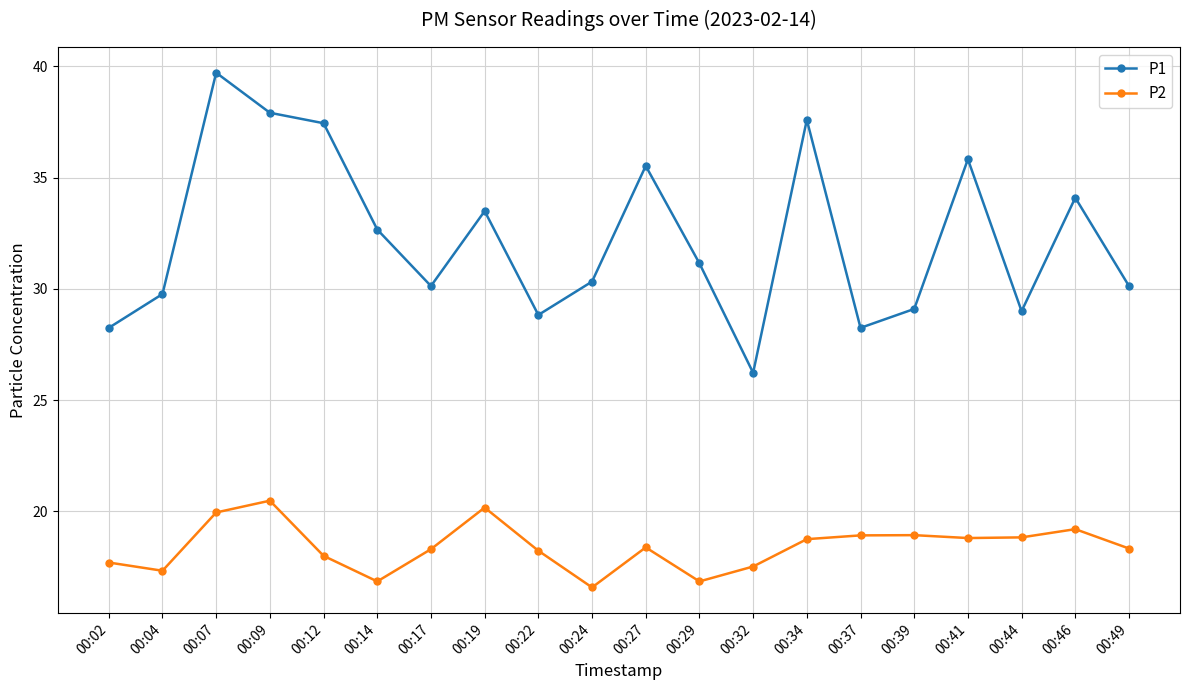

At which label does P2 reach its minimum?

00:24